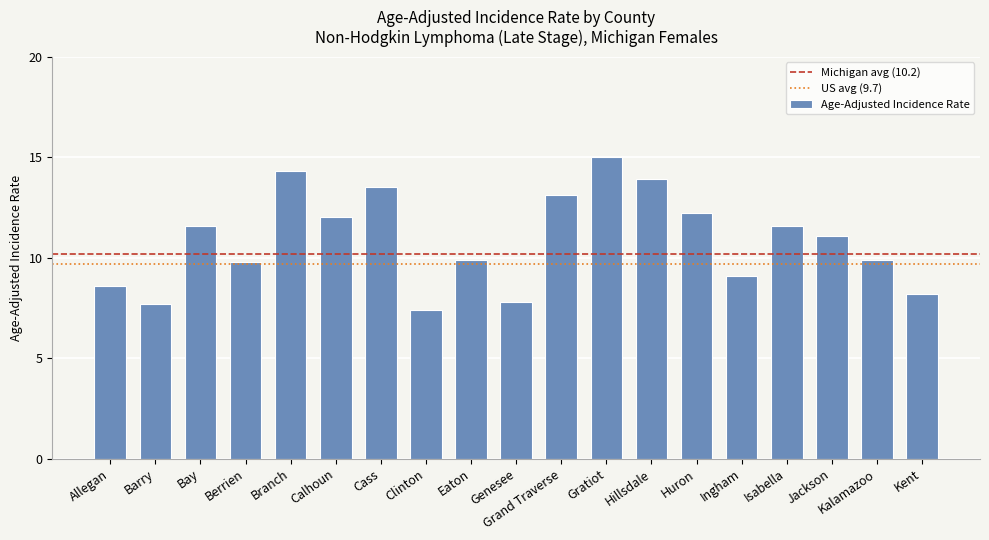

What is the difference between the values at Genesee and Grand Traverse?

5.3